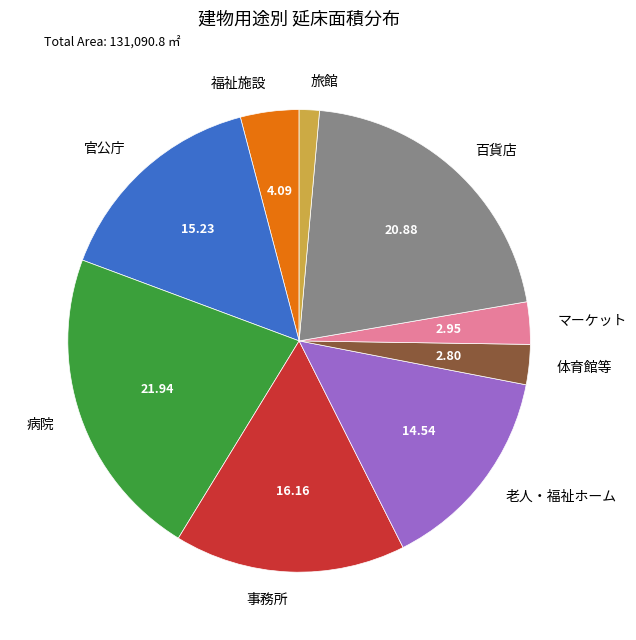

True or false: 老人・福祉ホーム accounts for 10% of the total.

False